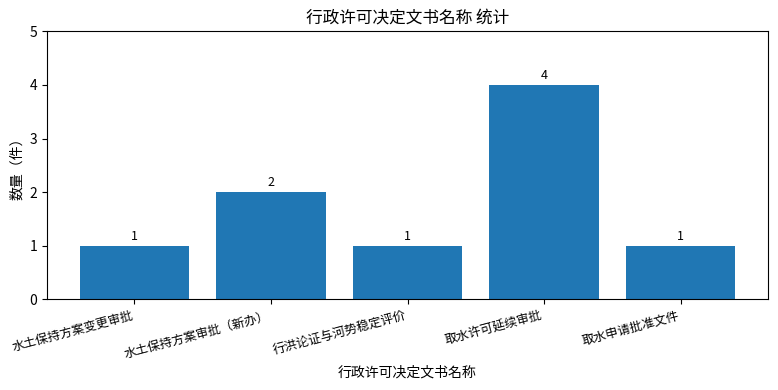

What is the average value?

2